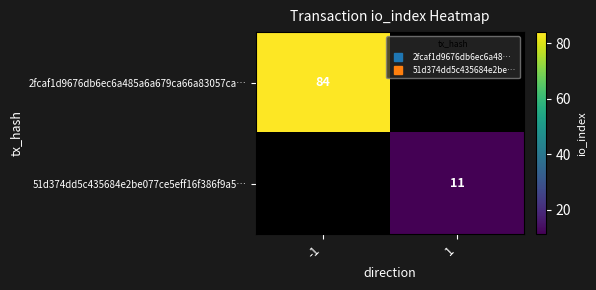

At how many categories does at least one series exceed 62?

1